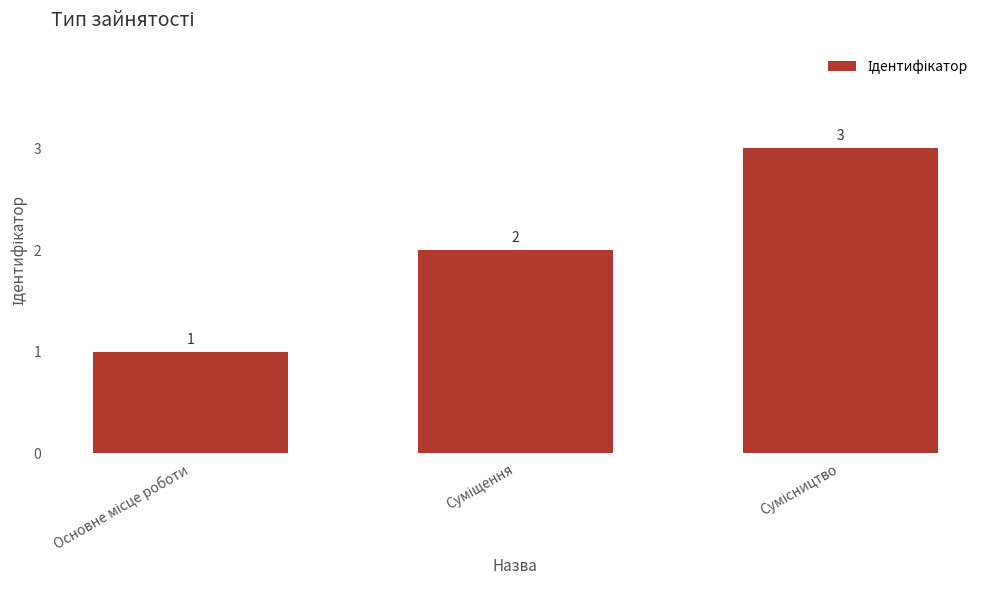

How many series are shown in this chart?

1